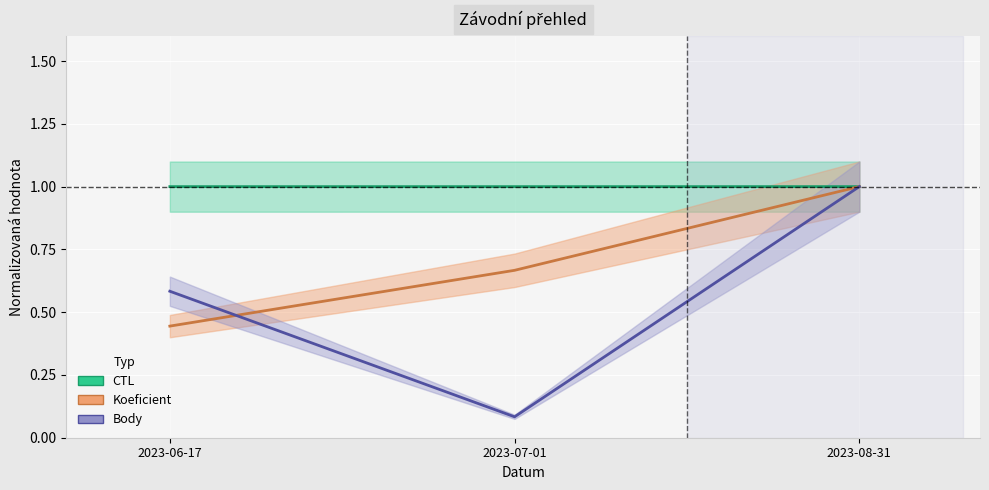

What is the minimum value shown in the chart?

0.1